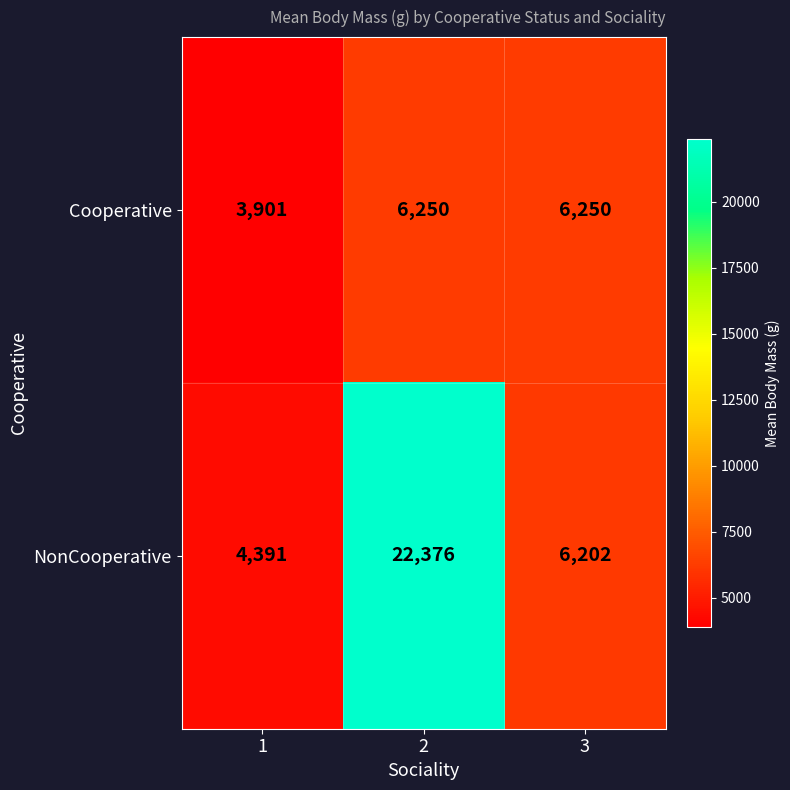

At which category is the sum across all series the highest?

2